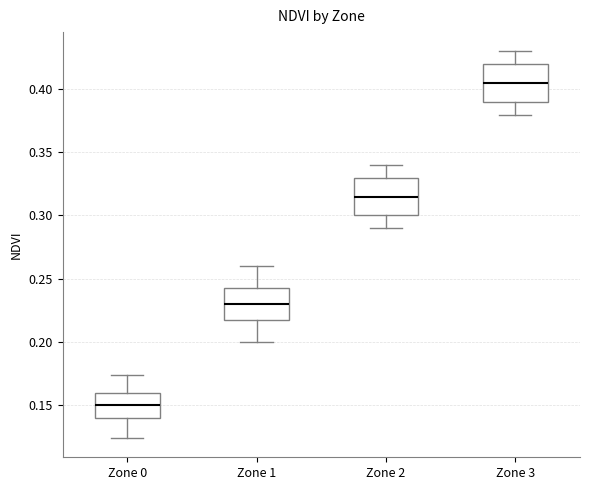

Reading left to right, read every box against the y-axis: the position of its median line, the range the box covers, and the ends of its whiskers. The values are not printed on the chart, so give them approximately, as read against the axis.

Zone 0: median 0.150, box 0.140 to 0.160, whiskers 0.125 to 0.175
Zone 1: median 0.230, box 0.220 to 0.245, whiskers 0.200 to 0.260
Zone 2: median 0.315, box 0.300 to 0.330, whiskers 0.290 to 0.340
Zone 3: median 0.405, box 0.390 to 0.420, whiskers 0.380 to 0.430